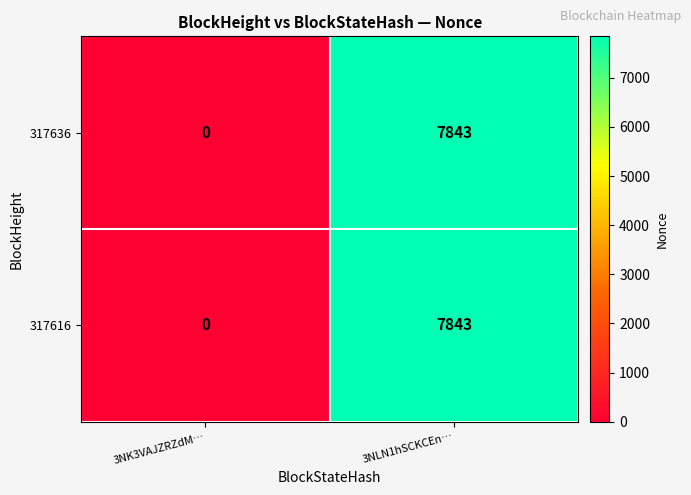

What is the sum of the 317616 values at 3NK3VAJZRZdM… and 3NLN1hSCKCEn…?

7843